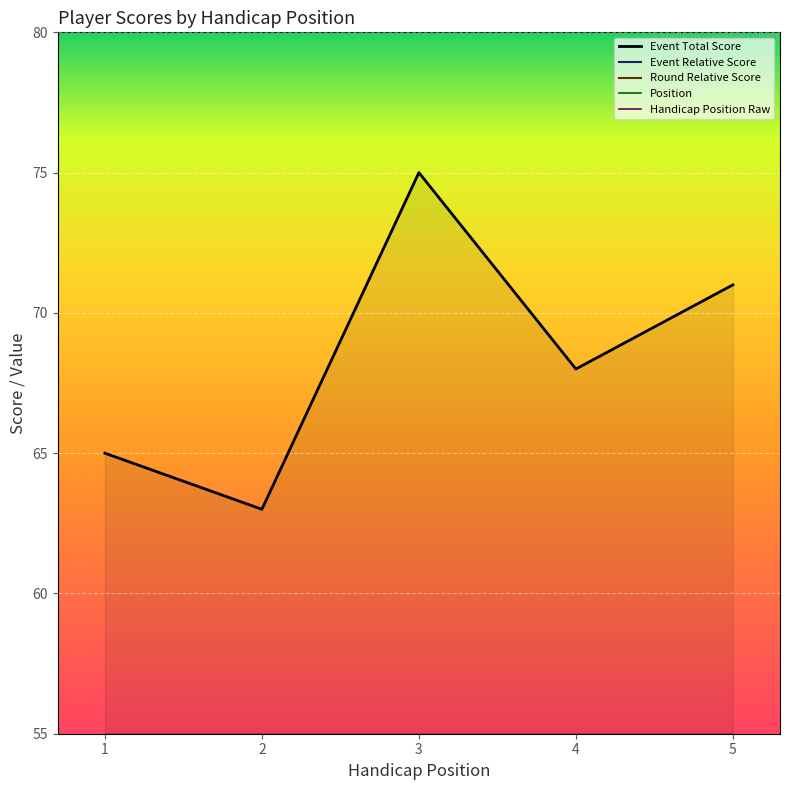

True or false: Event Total Score and Event Relative Score intersect in this chart.

False